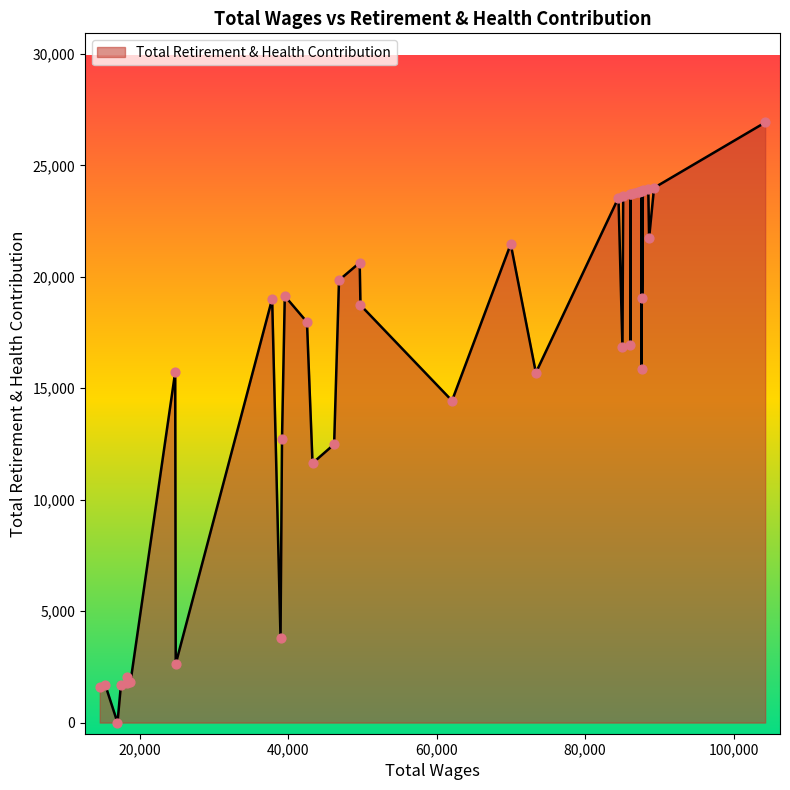

What is the difference between the maximum and minimum values?

26923